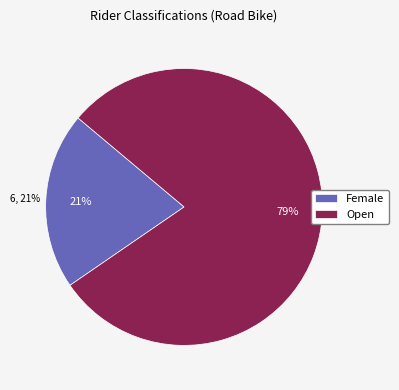

What is the change in value from Female to Open?

+17